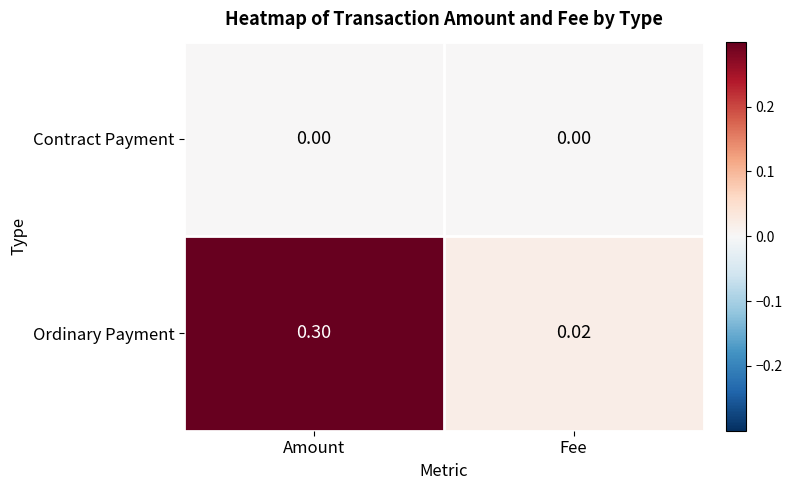

Rank the series by their maximum value, from lowest to highest.

Contract Payment, Ordinary Payment